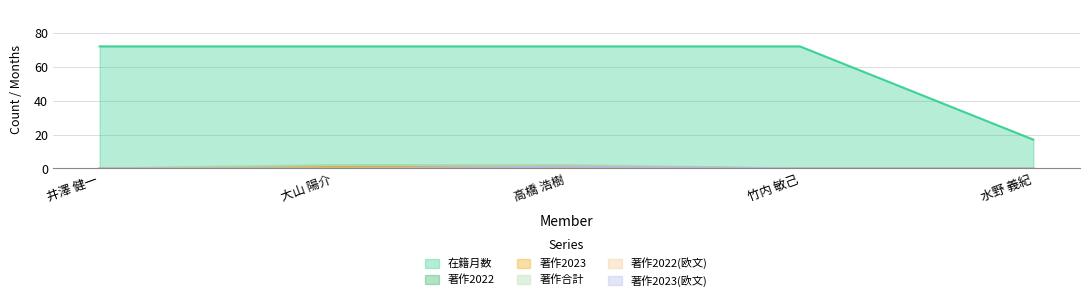

Count the number of data series in this chart.

6